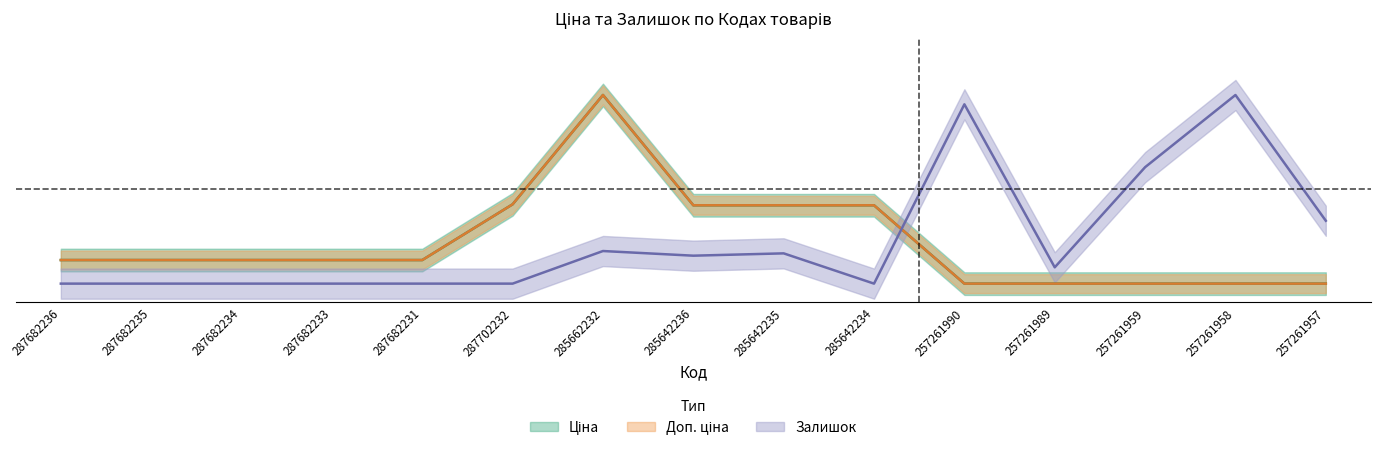

Which series has the largest total across all categories?

Залишок